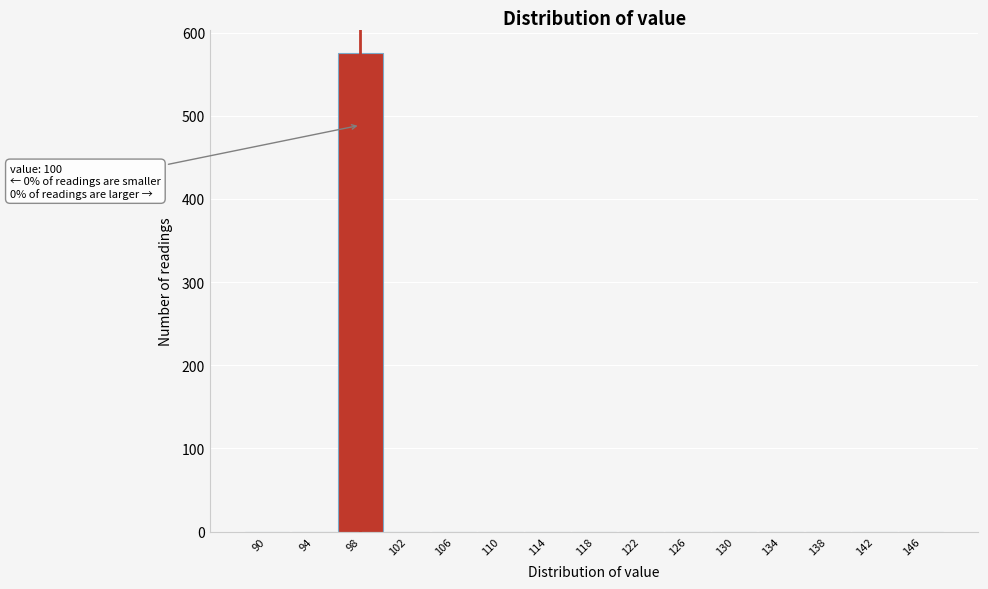

Reading left to right, transcribe all the data shown in this chart.

90=0	94=0	98=575	102=0	106=0	110=0	114=0	118=0	122=0	126=0	130=0	134=0	138=0	142=0	146=0